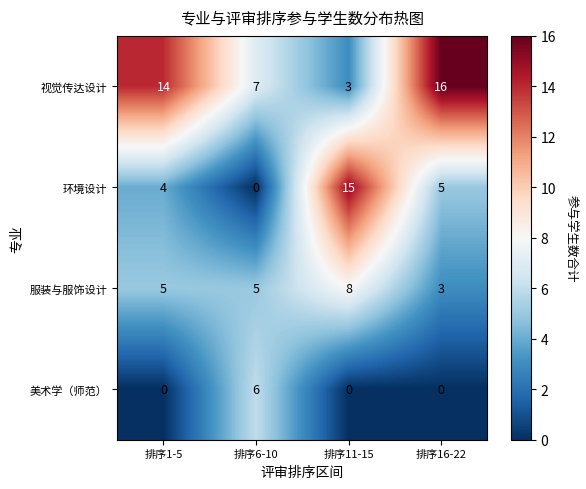

Reading right to left, extract all data points from this chart.

视觉传达设计: 16	3	7	14
环境设计: 5	15	0	4
服装与服饰设计: 3	8	5	5
美术学（师范）: 0	0	6	0